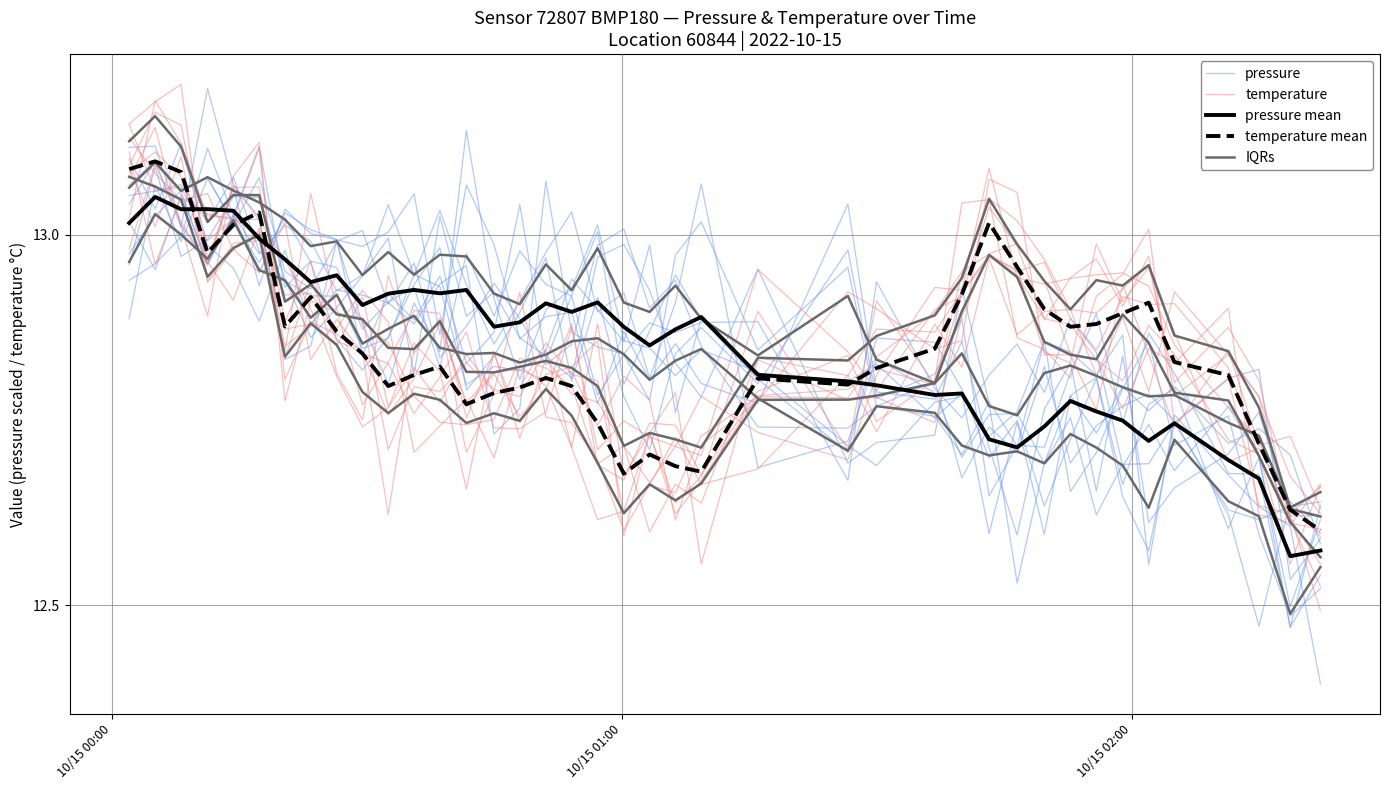

What is the greatest value displayed?

13.2